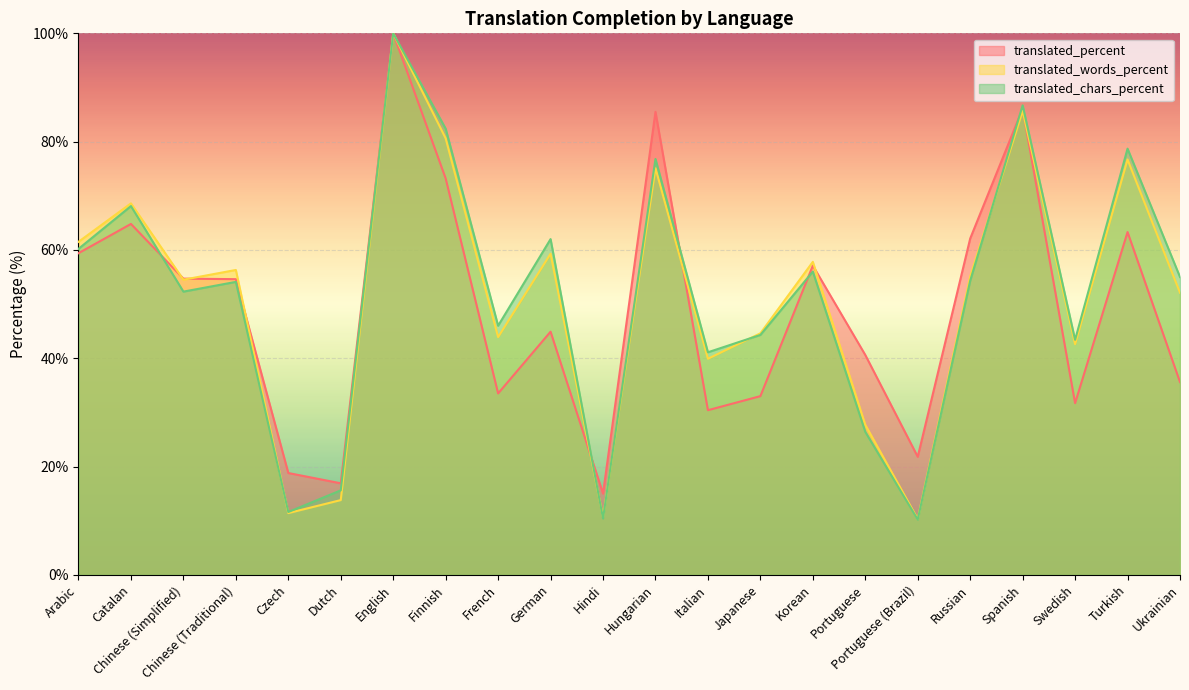

True or false: translated_percent has more than 1 interior local peaks.

True